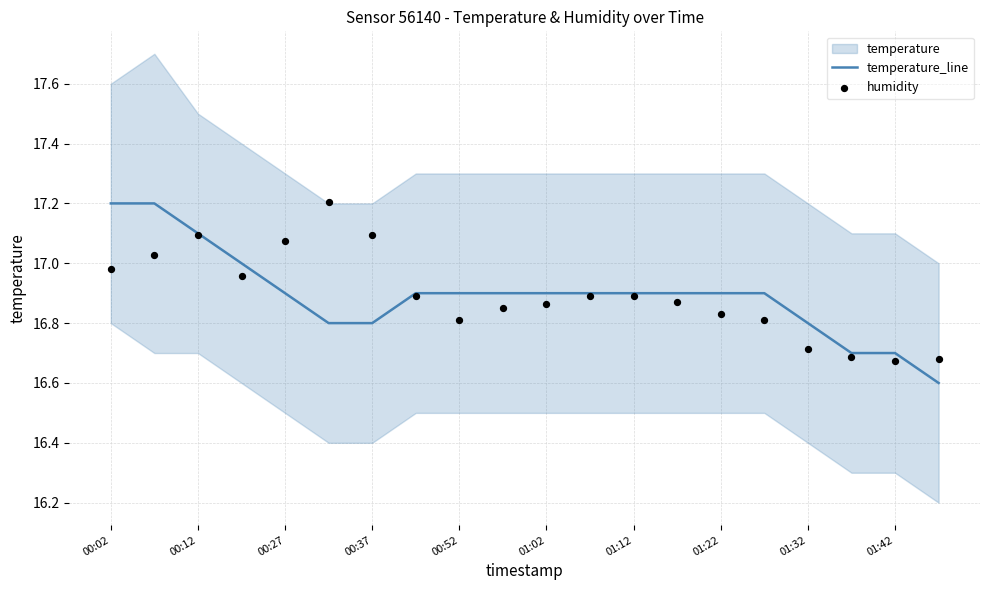

Is it true that temperature_line equals 25.0 at 00:27?

False